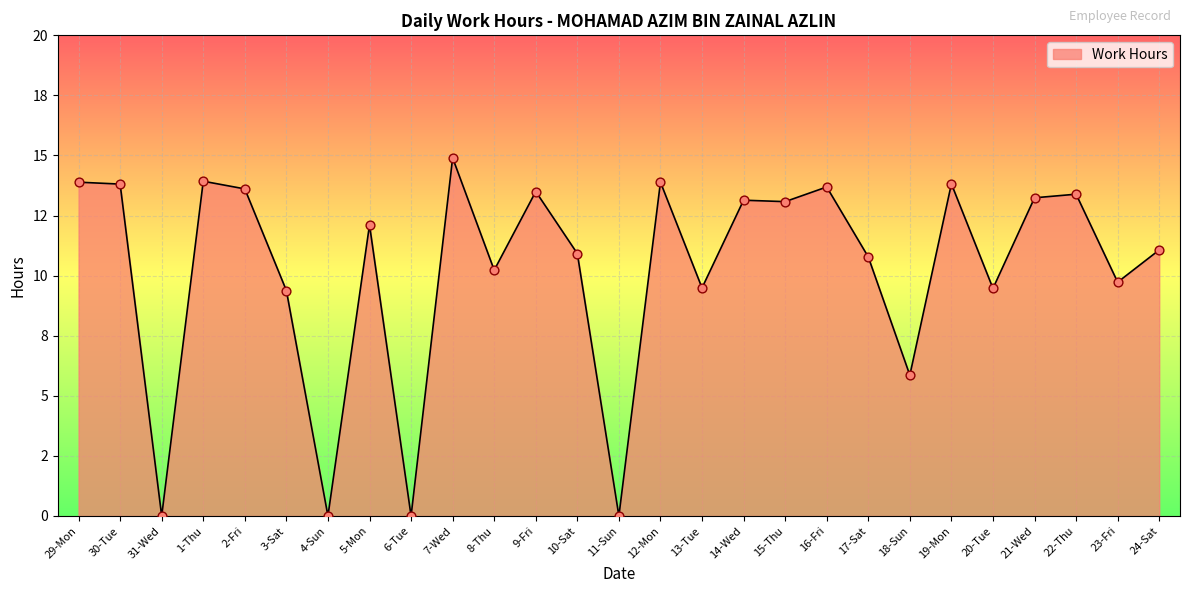

What is the change in value from 11-Sun to 19-Mon?

+13.8